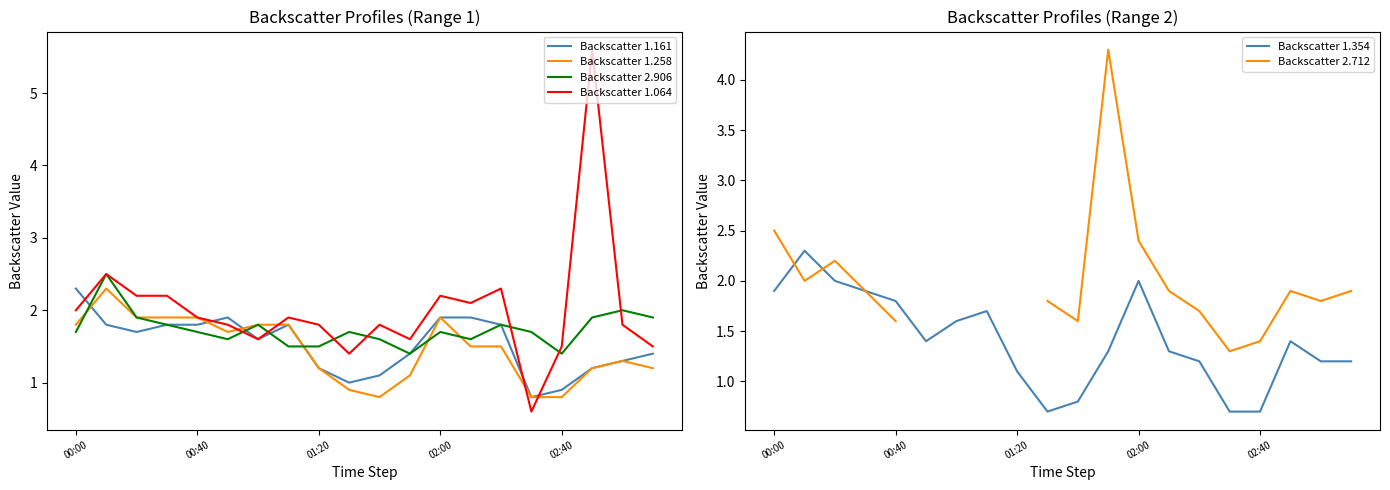

What is the value of the Backscatter 1.064 point at the 6th from the left?

1.8